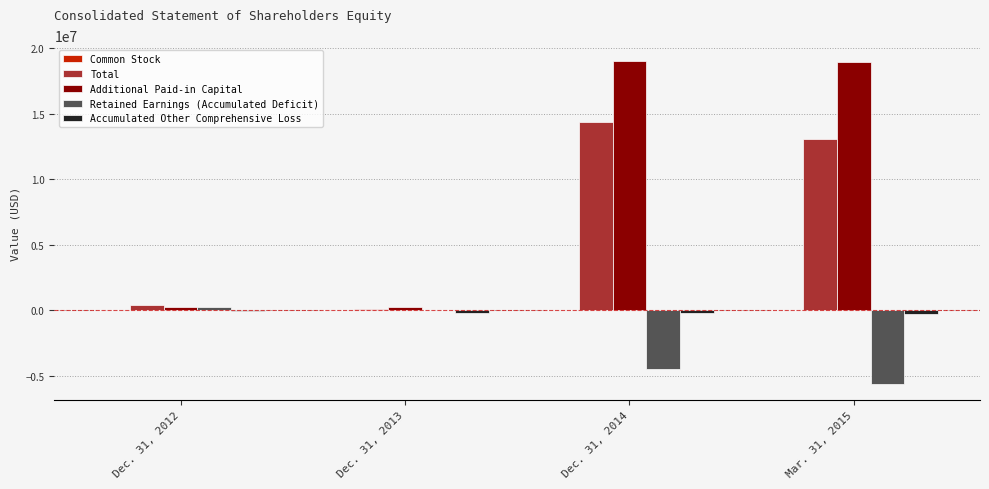

Which series changed the most between Dec. 31, 2013 and Mar. 31, 2015?

Additional Paid-in Capital